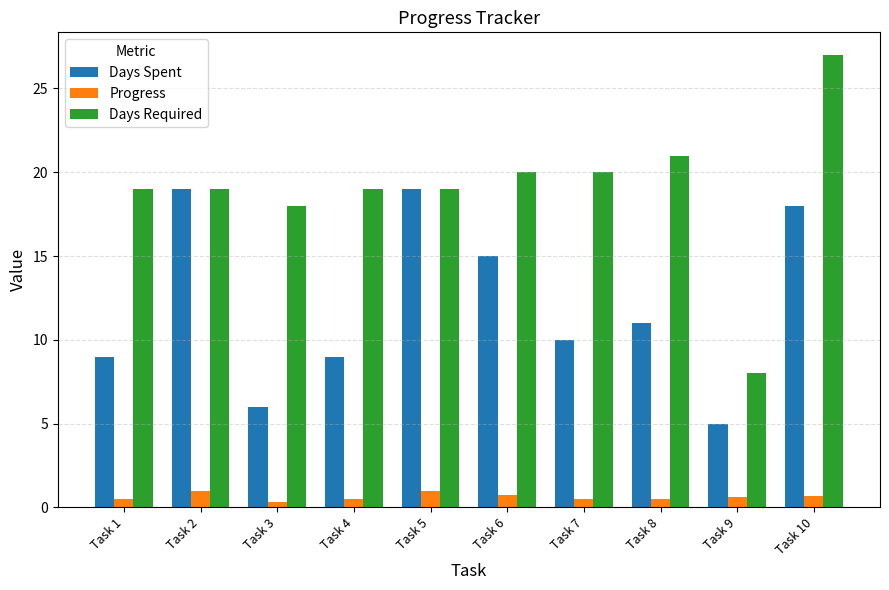

How many data points does each series have?

10